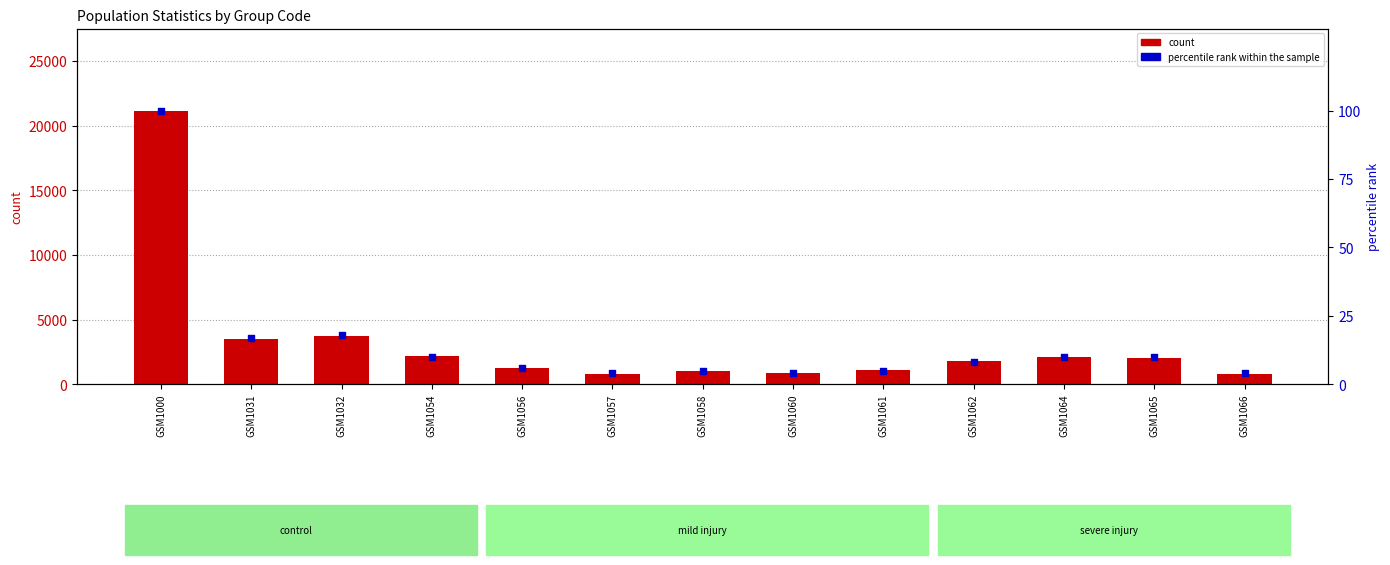

Which series reaches the maximum Y coordinate?

count